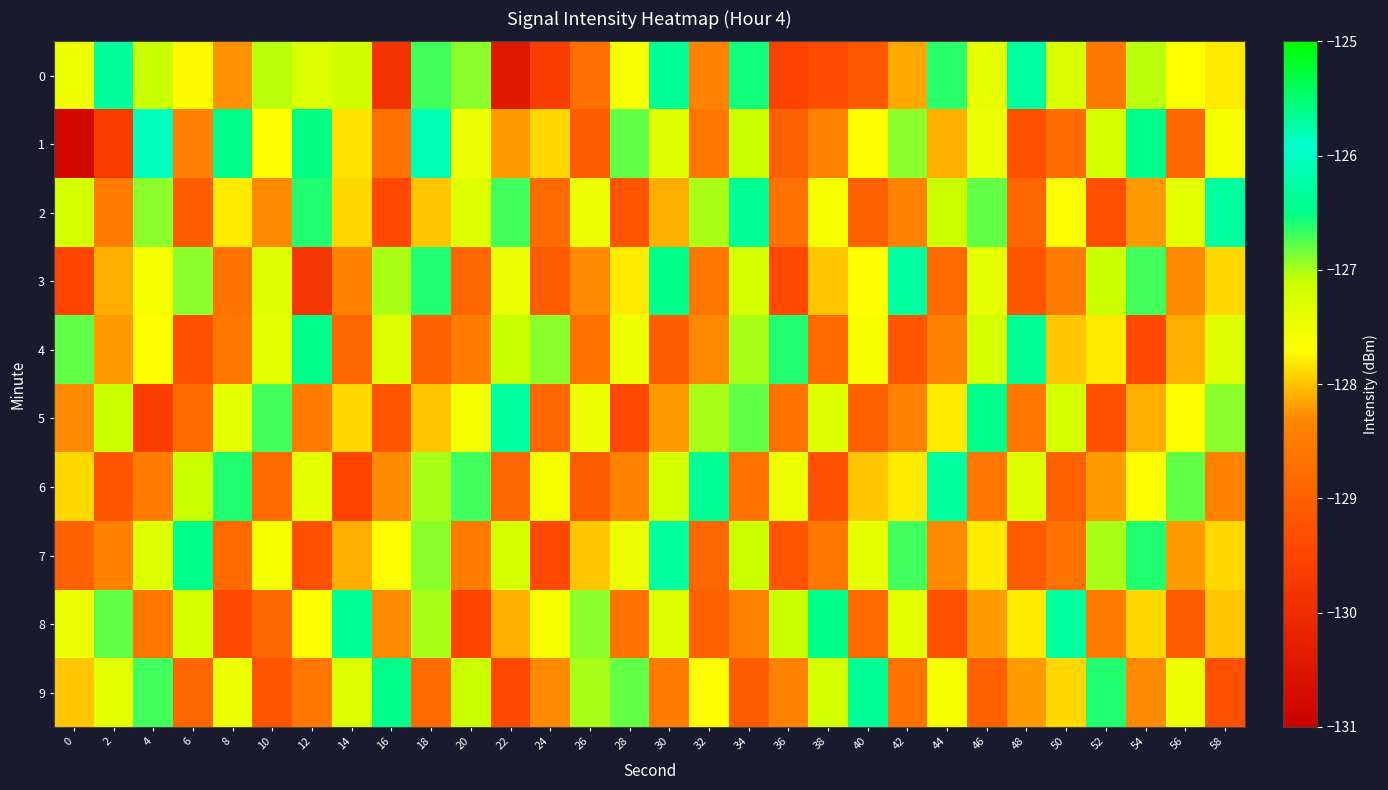

Between 2 and 38, which is larger?

2